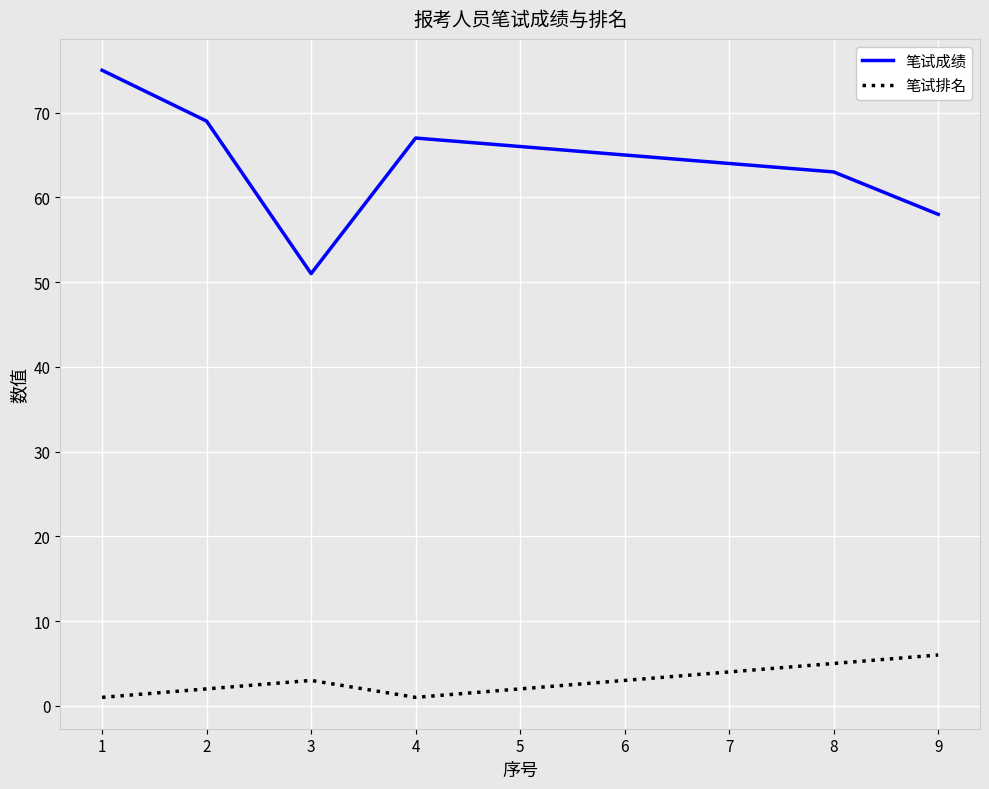

Does the chart display data point markers on the line(s)?

No